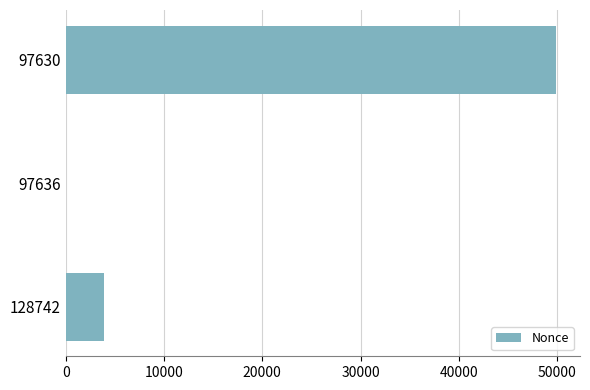

What is the change in value from 128742 to 97636?

-3845